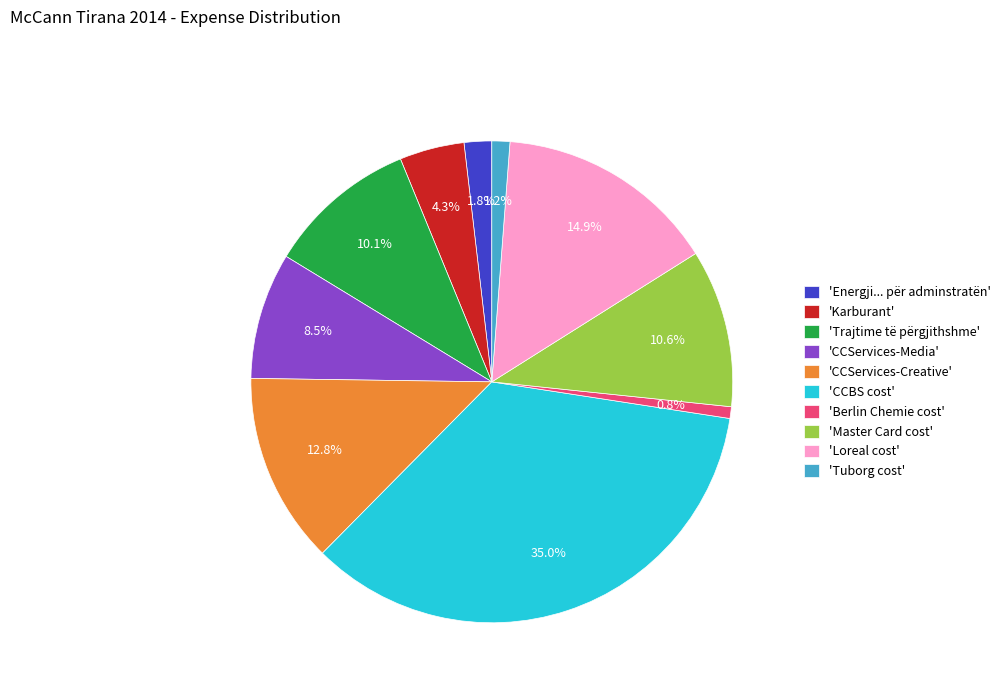

Combined, what portion of the pie is 'Berlin Chemie cost' and 'Karburant'?

5.1%